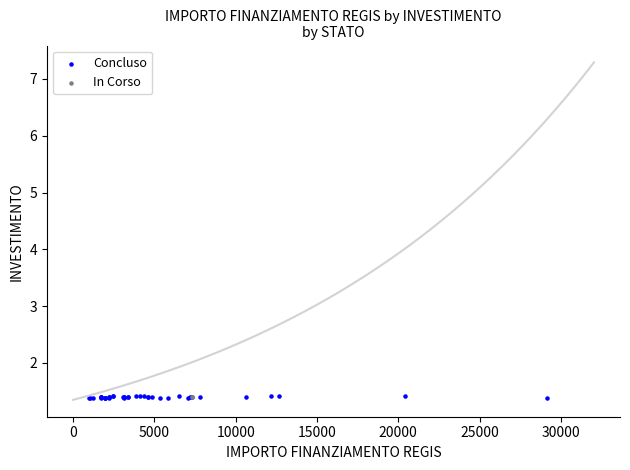

What are all the series names shown in the legend?

Concluso, In Corso